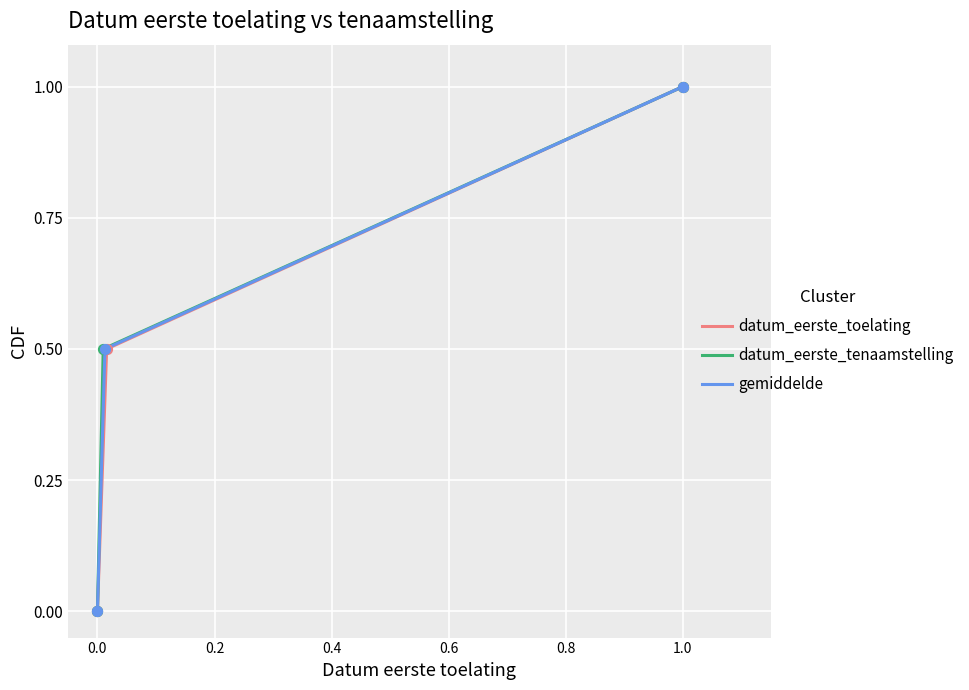

Which series has the largest Y range (max minus min)?

datum_eerste_toelating